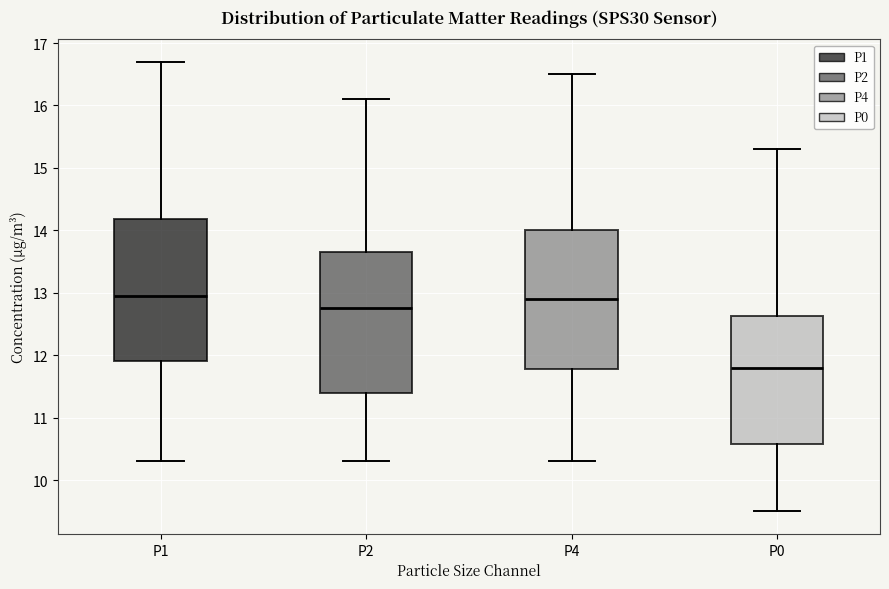

Which box has the lowest median line?

P0